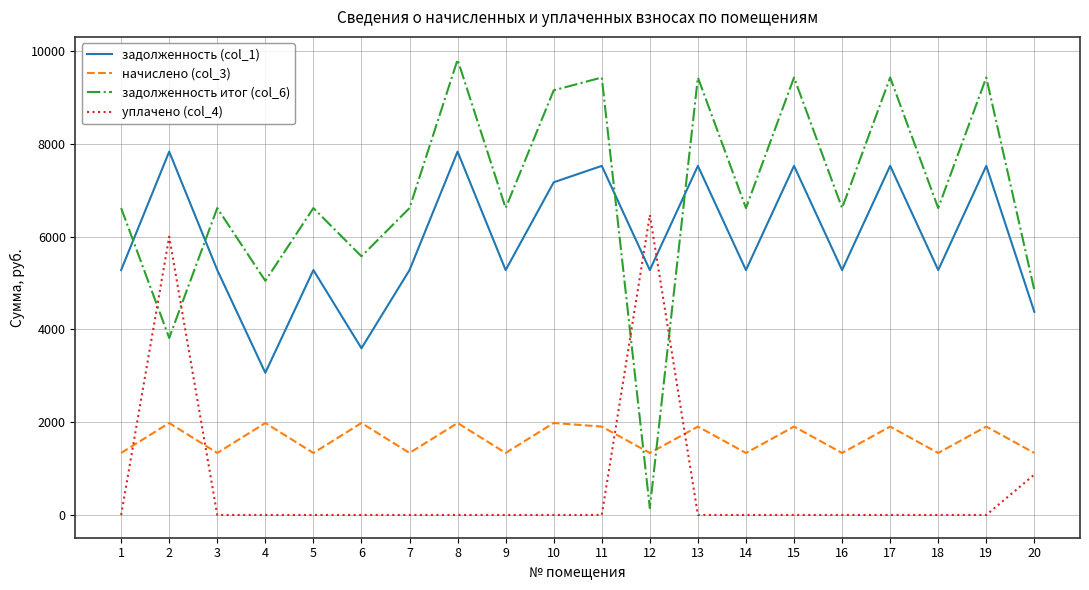

What is the difference between the maximum and second lowest values in the задолженность итог (col_6) series?

6000.0